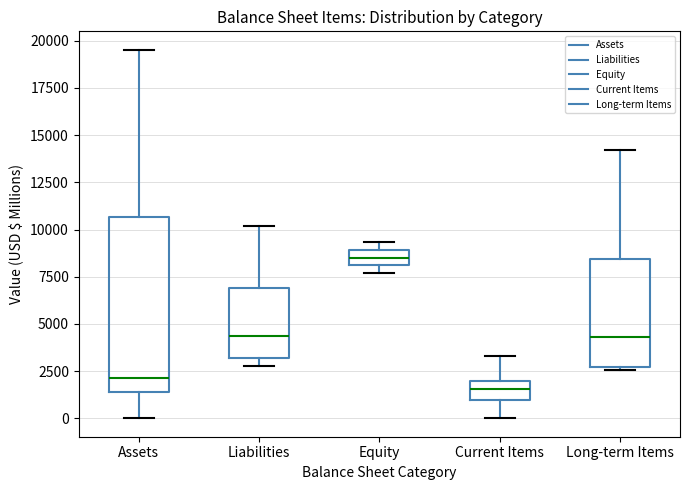

Which box is the tallest, from its lower edge to its upper edge?

Assets